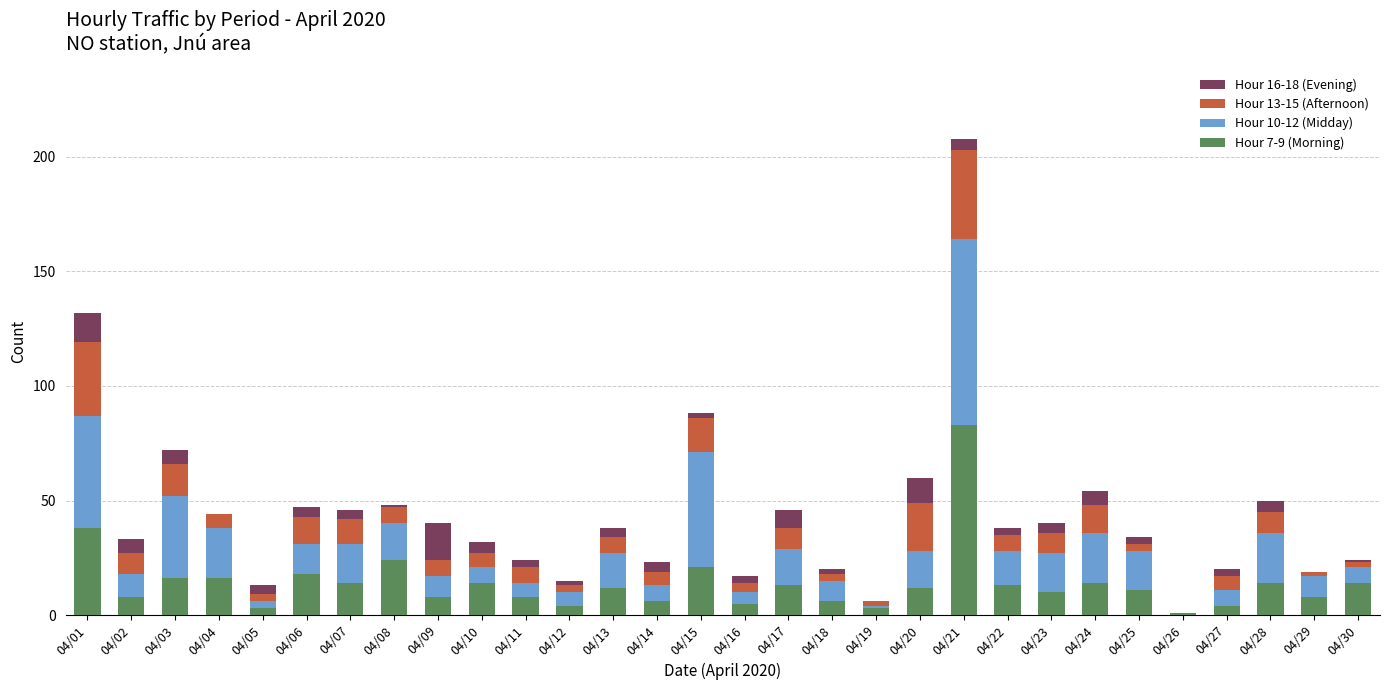

Which category has the highest value in the Hour 7-9 (Morning) series?

04/21